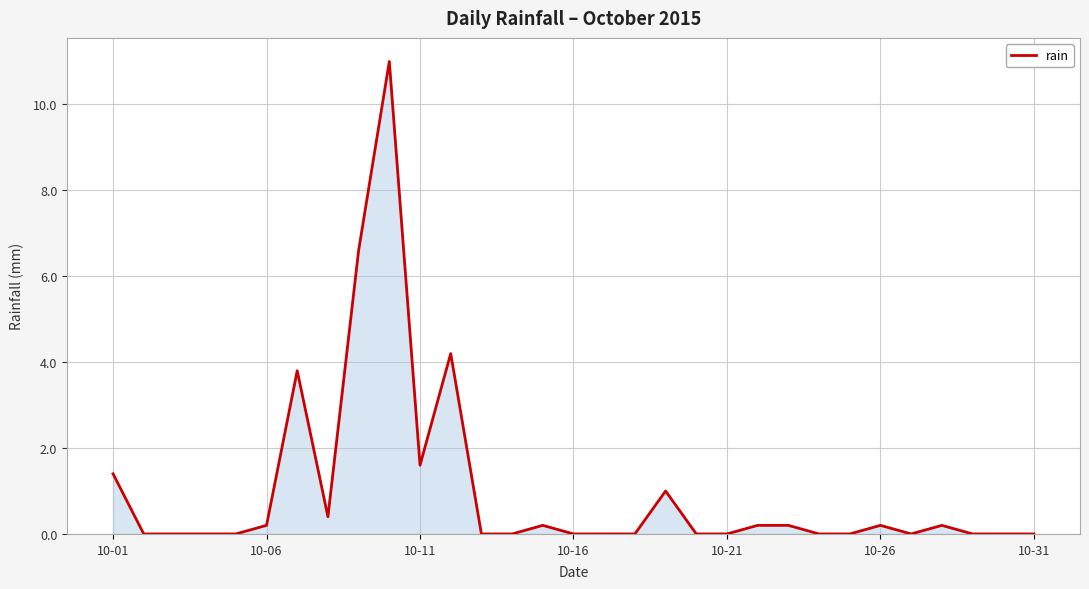

How many lines are shown in the chart?

1